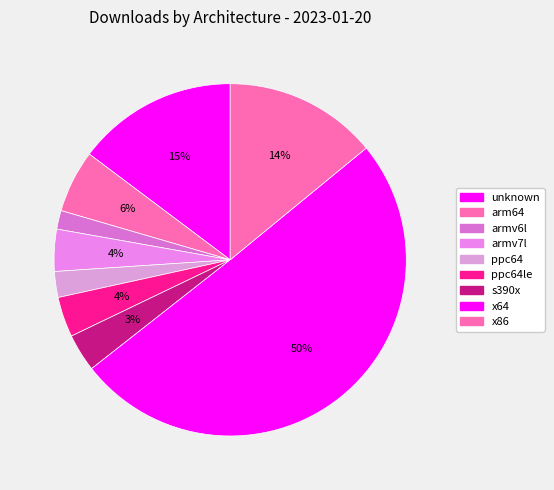

Count the number of slices in the pie.

9